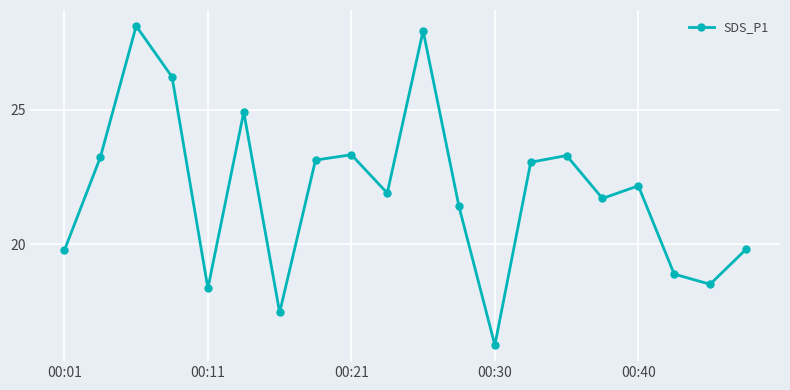

What is the average value?

22.0